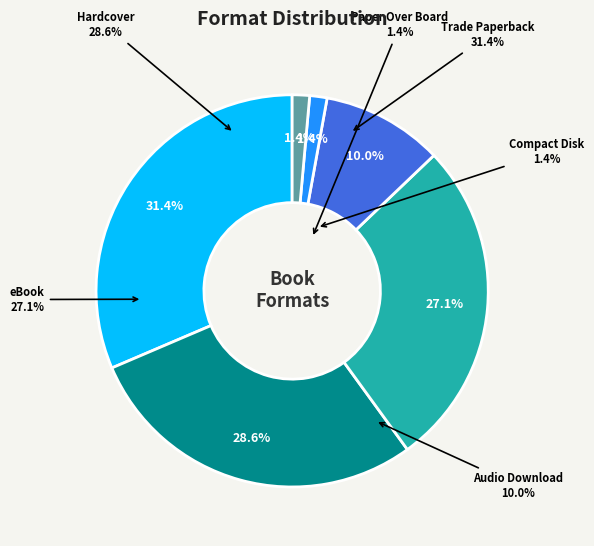

To the nearest percent, what is the average slice percentage?

17%